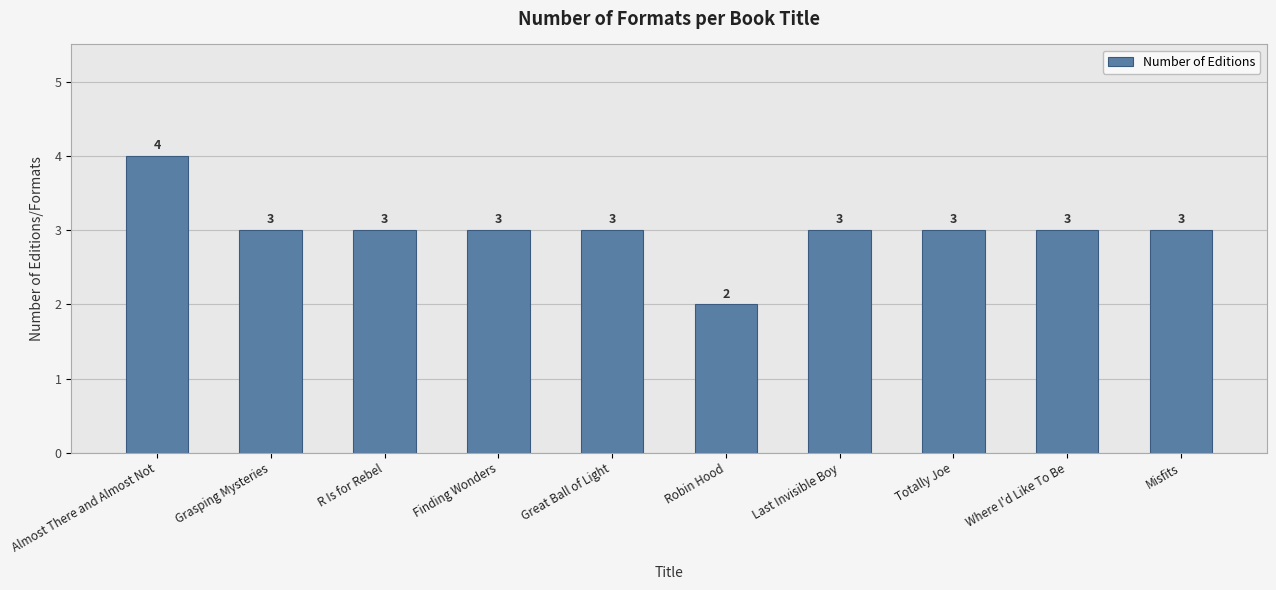

What is the sum of the values at Misfits and Great Ball of Light?

6